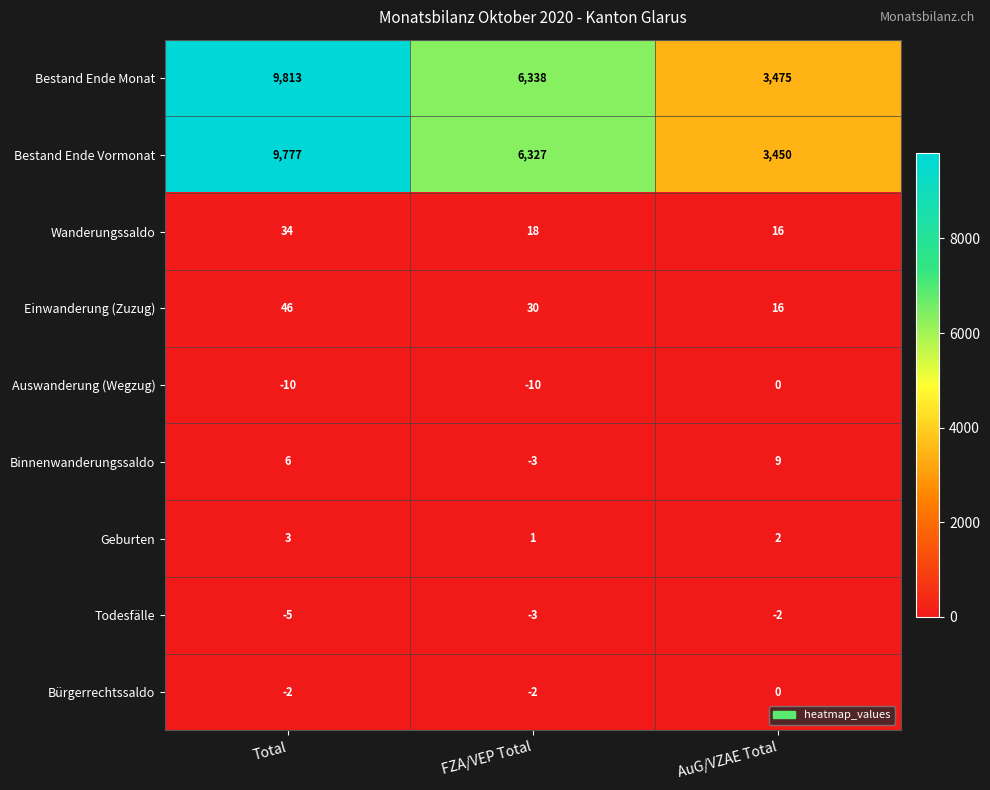

At which label is Todesfälle closest to -3?

FZA/VEP Total